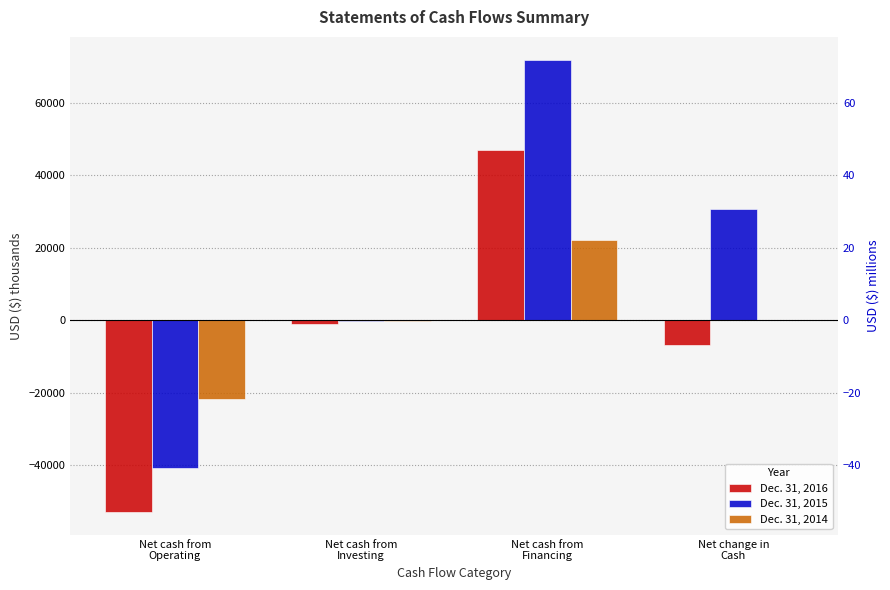

What is the label of the 3rd bar from the left?

Net cash from
Financing